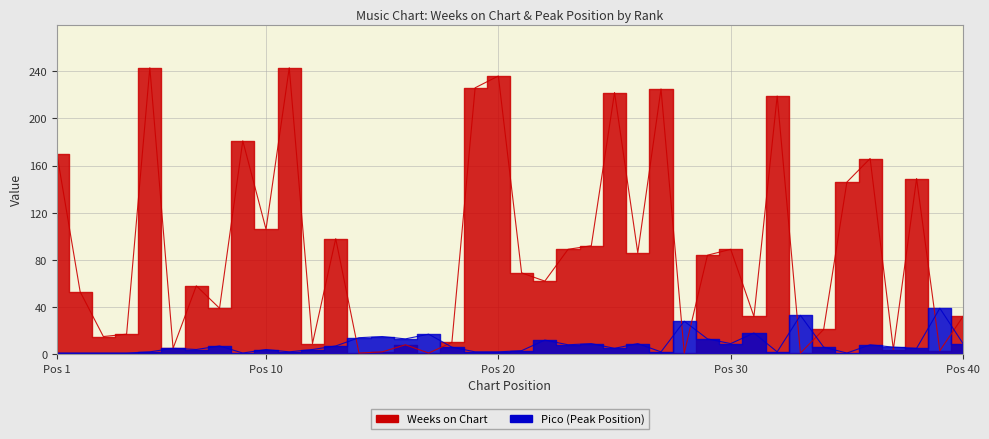

Which series has the widest spread of values?

Weeks on Chart